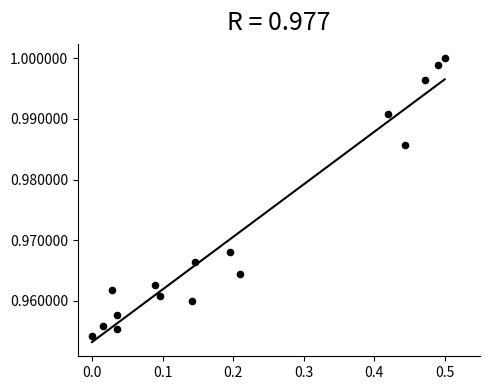

What is the range of X values (max minus min)?

0.5